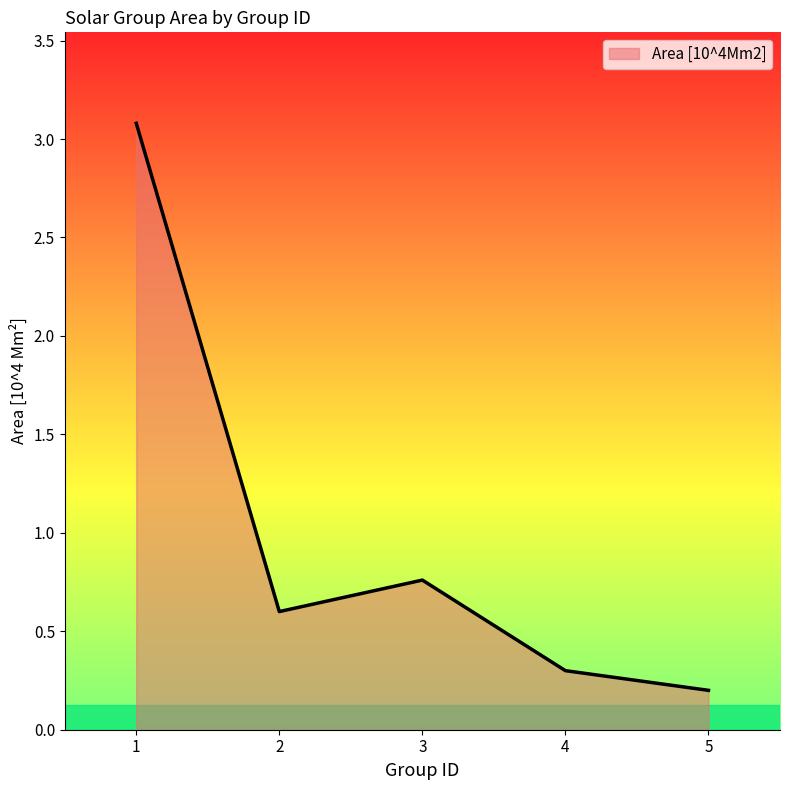

Where is the first local minimum?

2